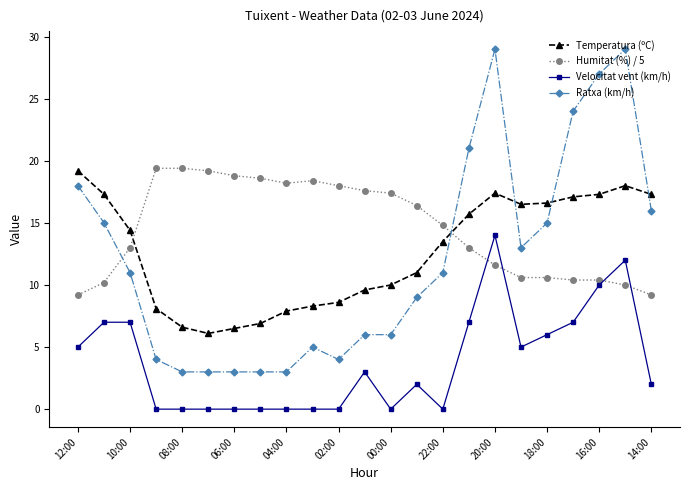

Which series has the widest spread of values?

Ratxa (km/h)